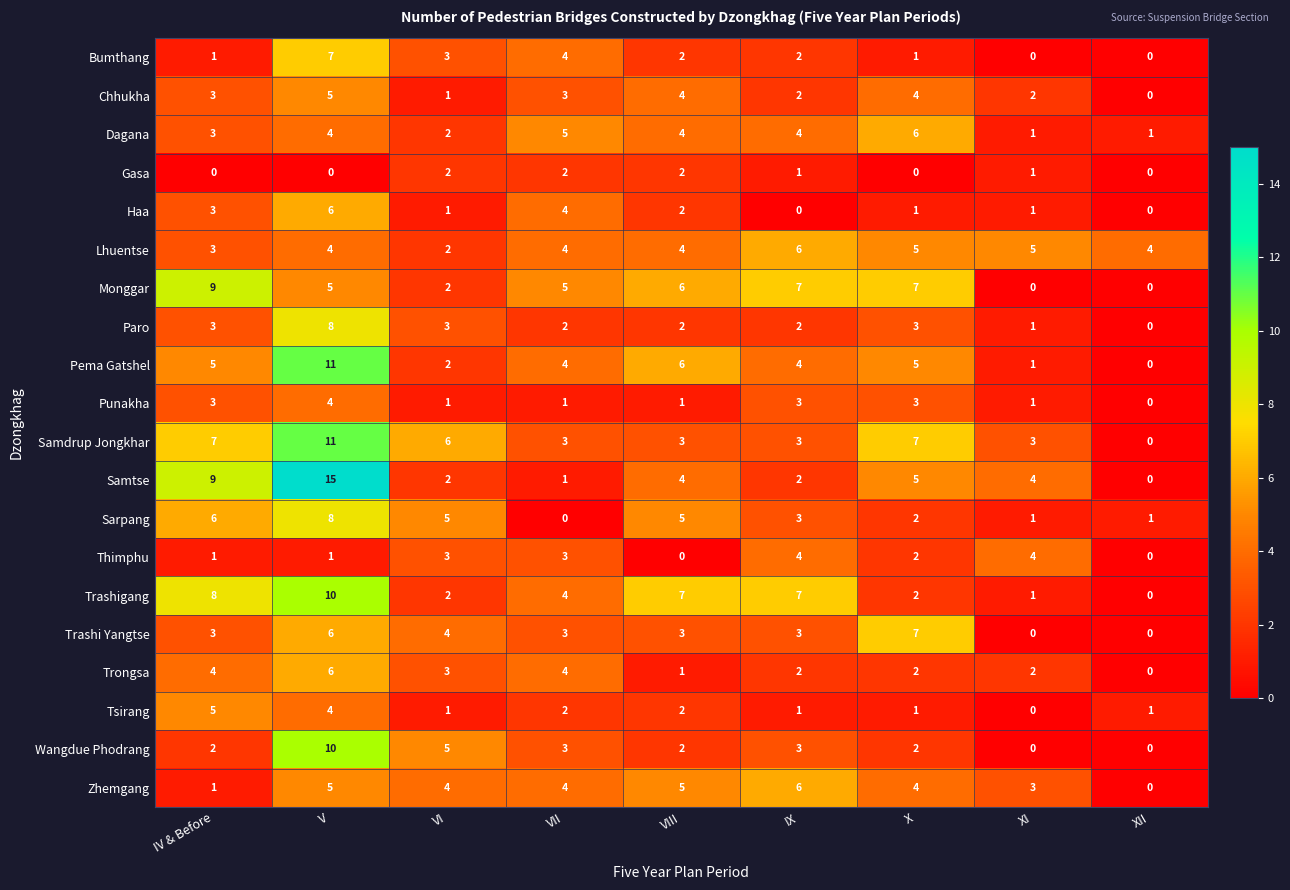

How many distinct data groups are displayed?

20